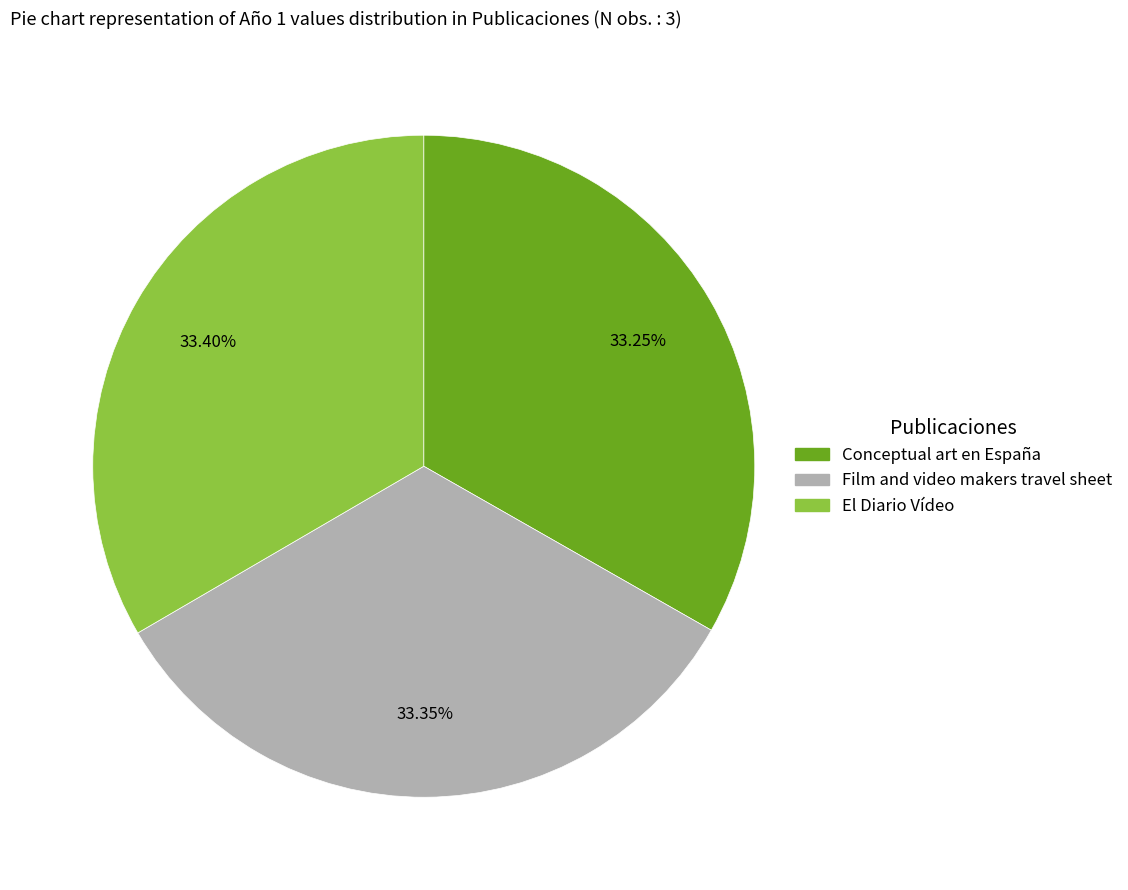

Does any single category account for the majority?

No